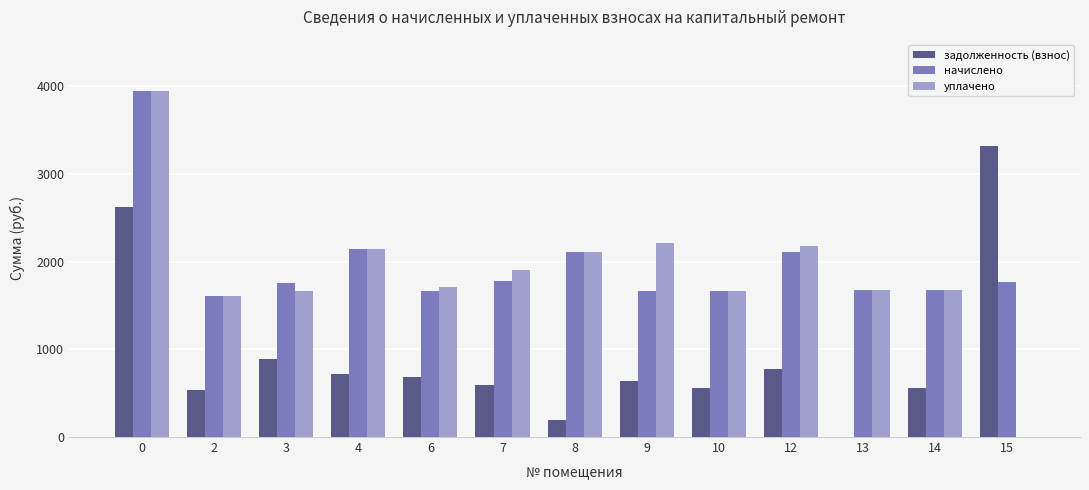

The value of задолженность (взнос) at 12 is 340.2. True or false?

False